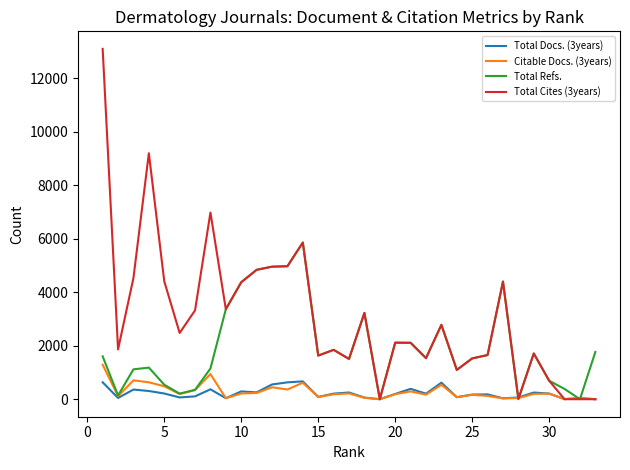

In Total Refs., how many points are lower than both neighbors (excluding endpoints)?

9